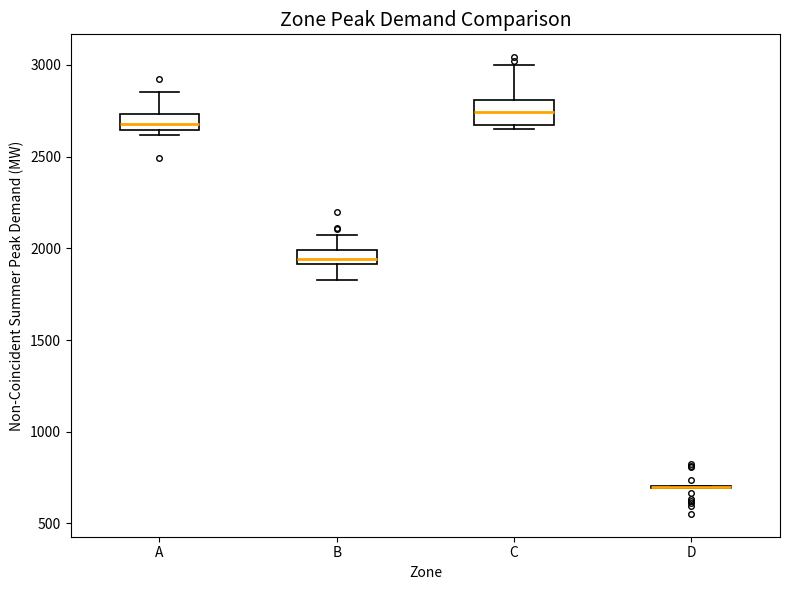

Which box is the tallest, from its lower edge to its upper edge?

C